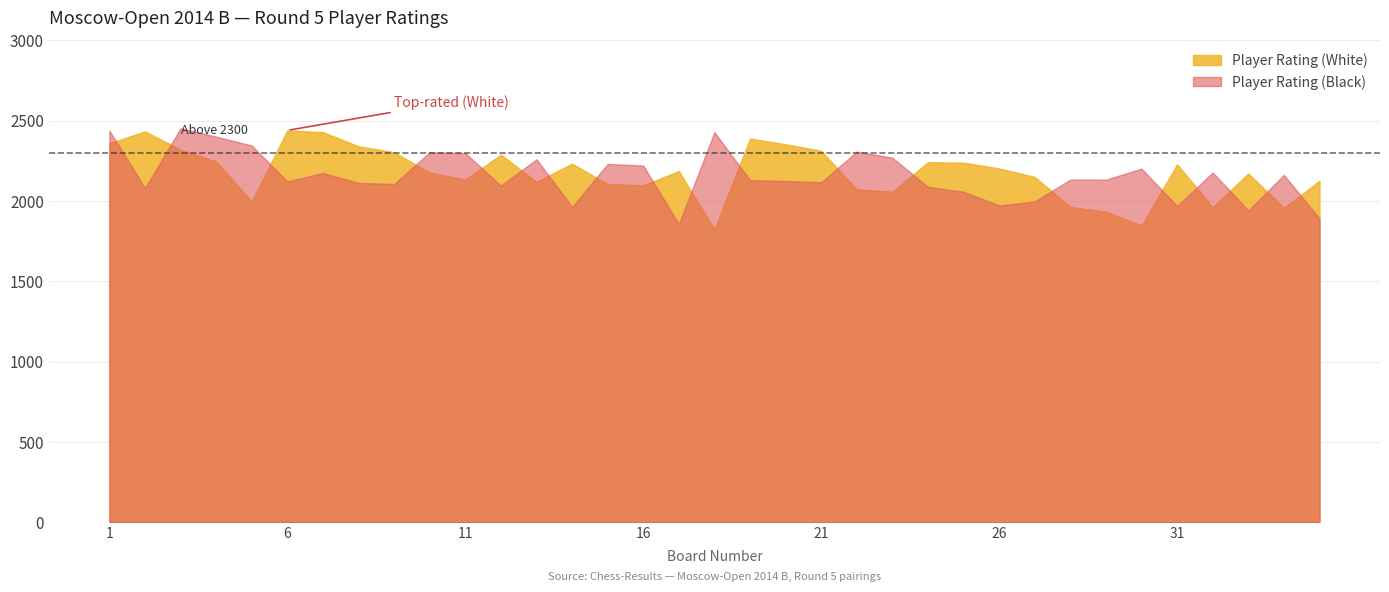

What is the total value across all series at 1?

4797